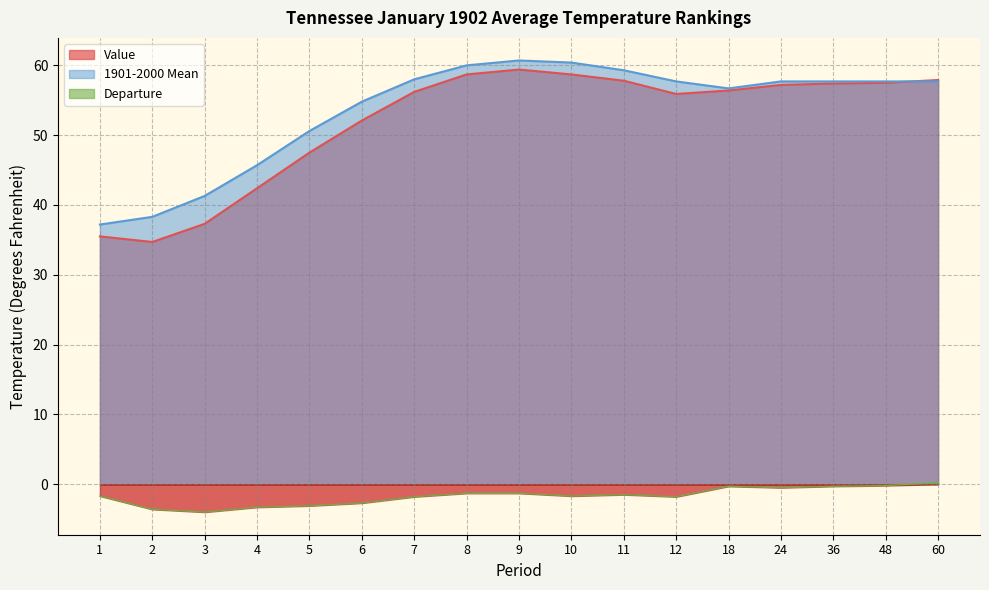

How many times do Value and 1901-2000 Mean cross each other?

1